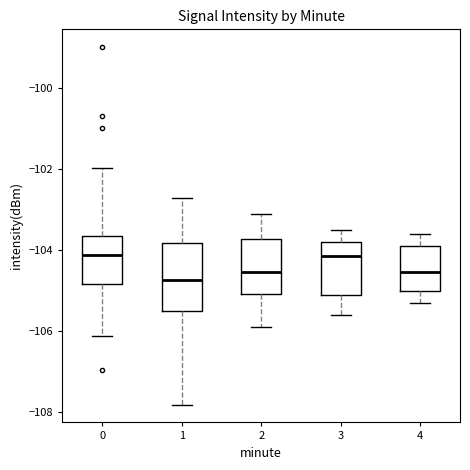

Reading left to right, transcribe this box plot: for each box, give where its median line is, the range the box spans, and where its two whiskers end, as read against the y-axis. The values are not printed on the chart, so give them approximately, as read against the axis.

0: median -104.2, box -104.8 to -103.6, whiskers -106.2 to -102.0
1: median -104.8, box -105.4 to -103.8, whiskers -107.8 to -102.8
2: median -104.6, box -105.0 to -103.8, whiskers -105.8 to -103.0
3: median -104.2, box -105.0 to -103.8, whiskers -105.6 to -103.4
4: median -104.6, box -105.0 to -103.8, whiskers -105.2 to -103.6